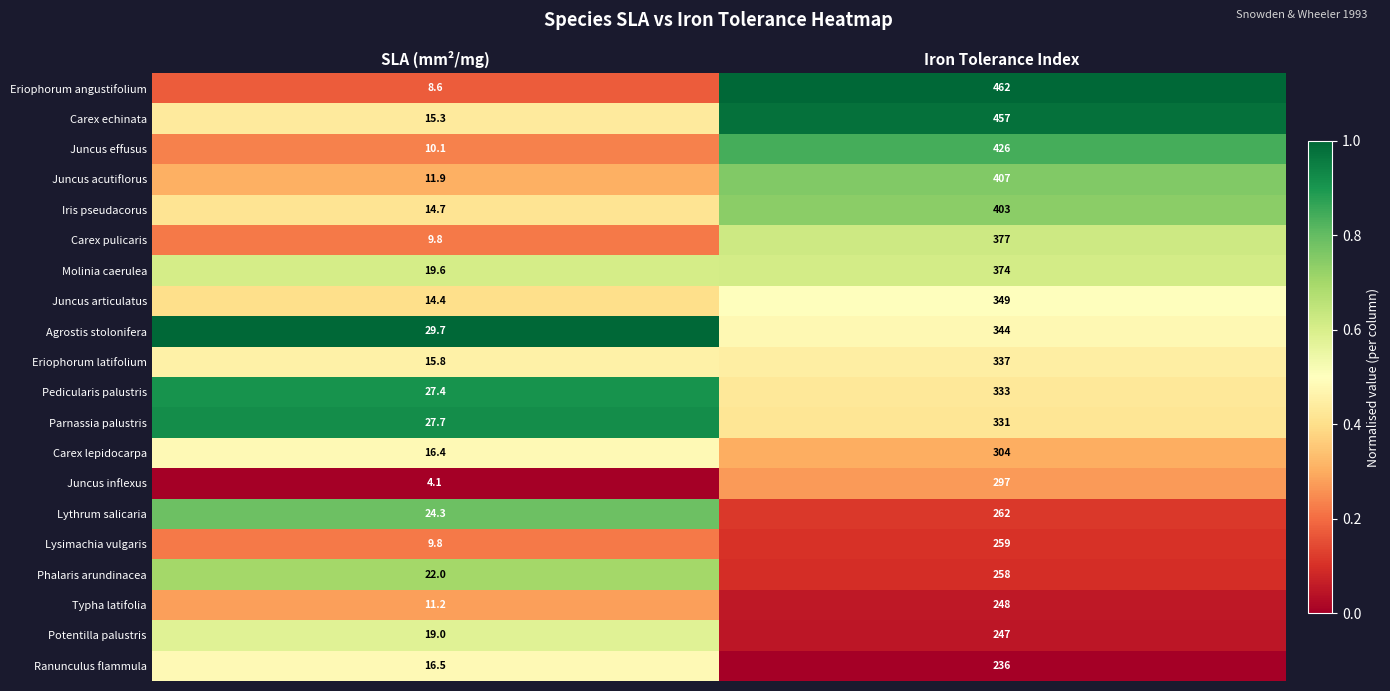

The Lysimachia vulgaris series shows 9.8 at SLA (mm²/mg). True or false?

True